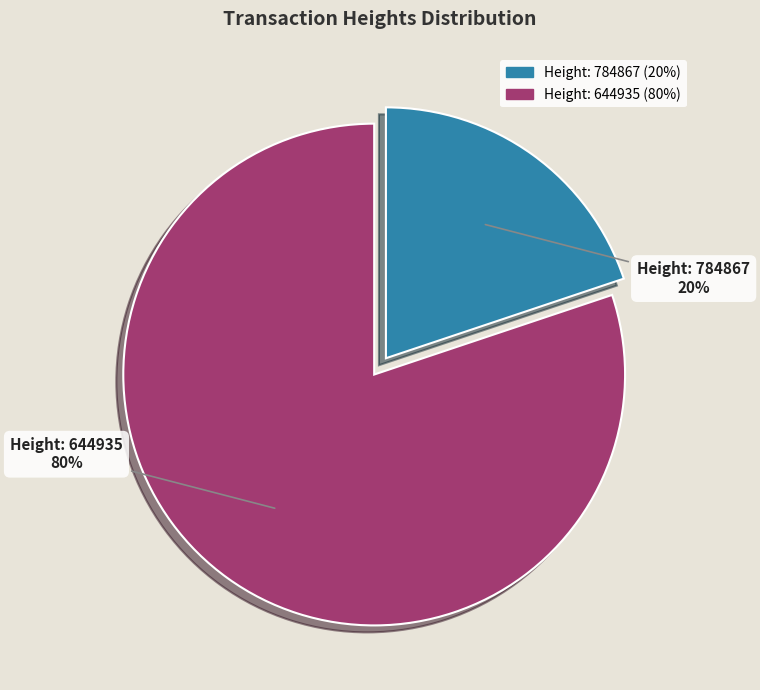

To the nearest percent, what is the average slice percentage?

50%